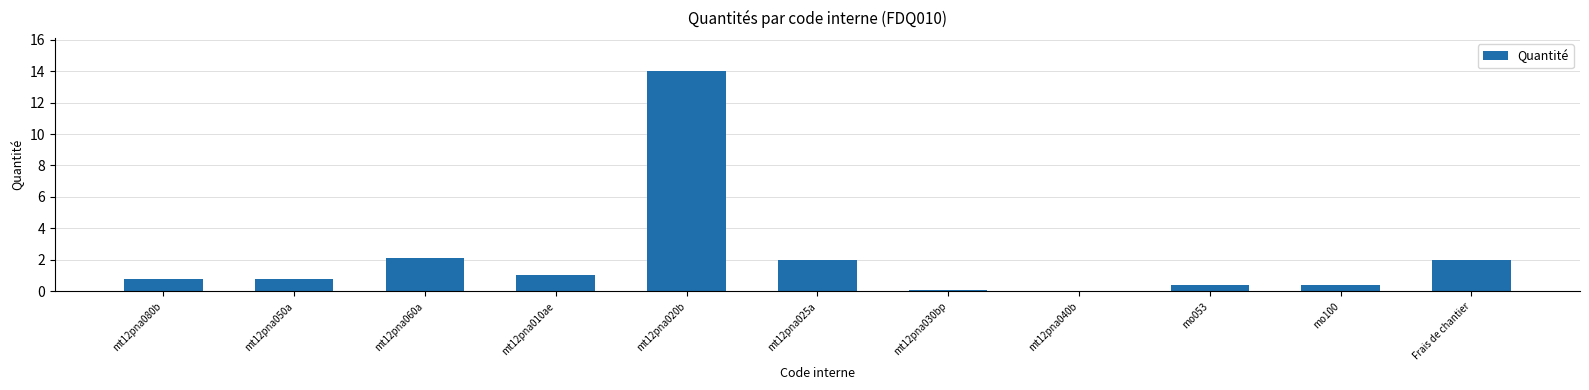

What value does the data have at mt12pna010ae?

1.0